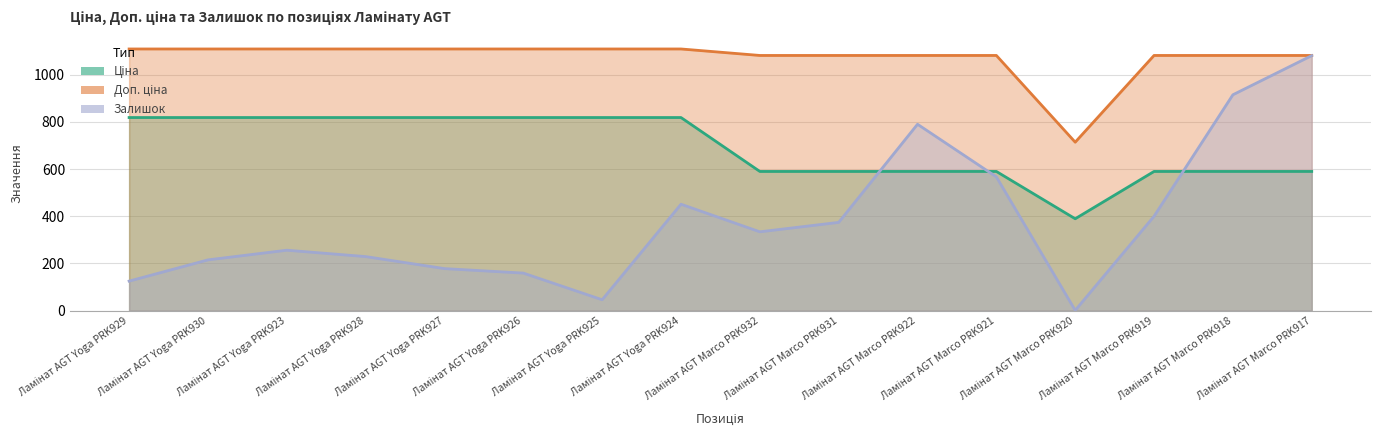

At how many categories does at least one series exceed 467?

16